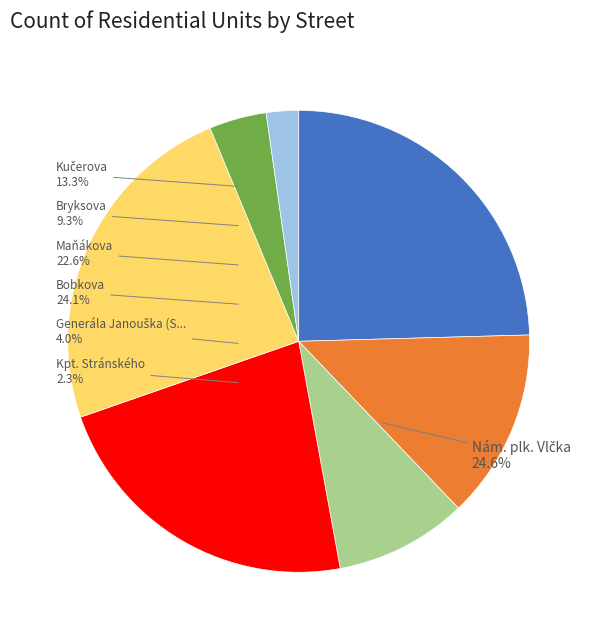

How many segments does this pie chart have?

7